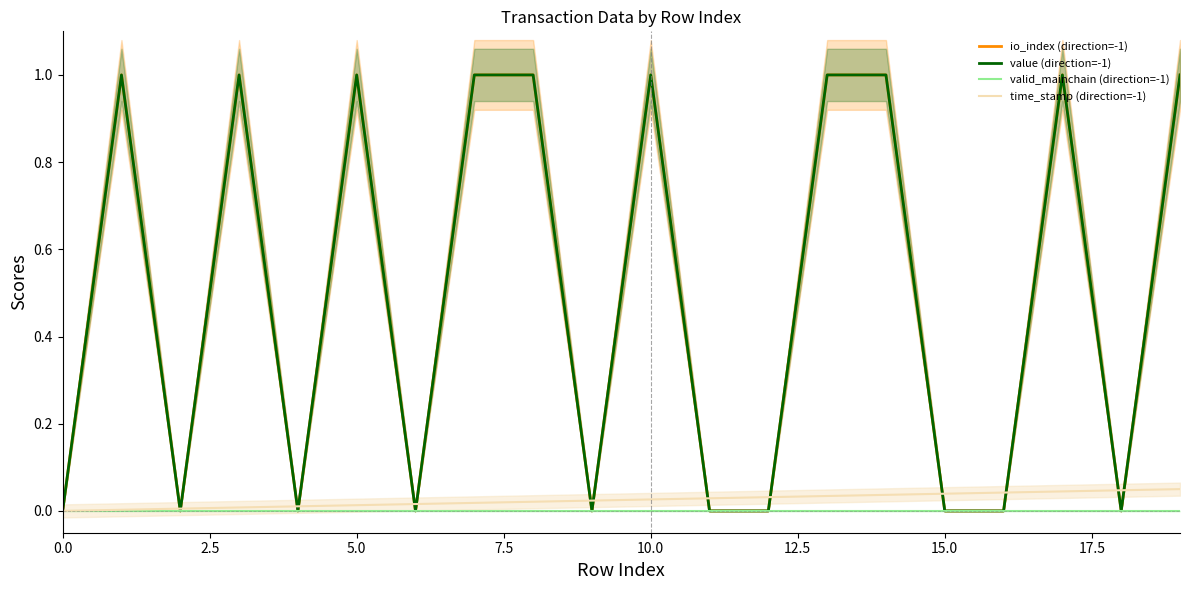

Does the chart have visible grid lines?

No